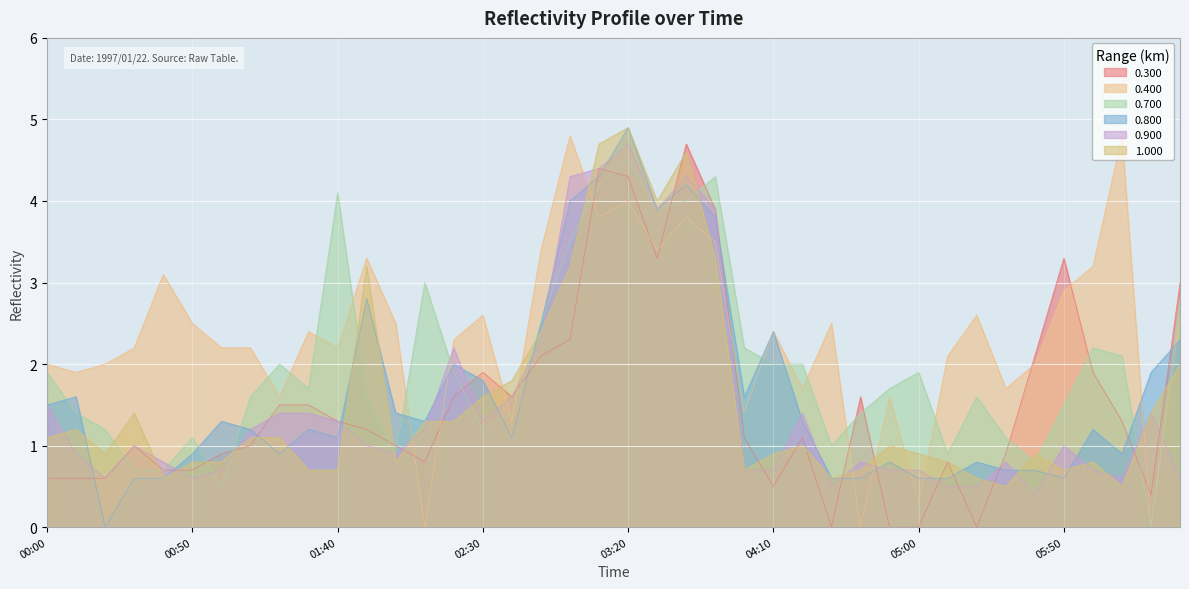

Is it true that 0.900 equals 0.2 at 1997/01/22 04:50?

False